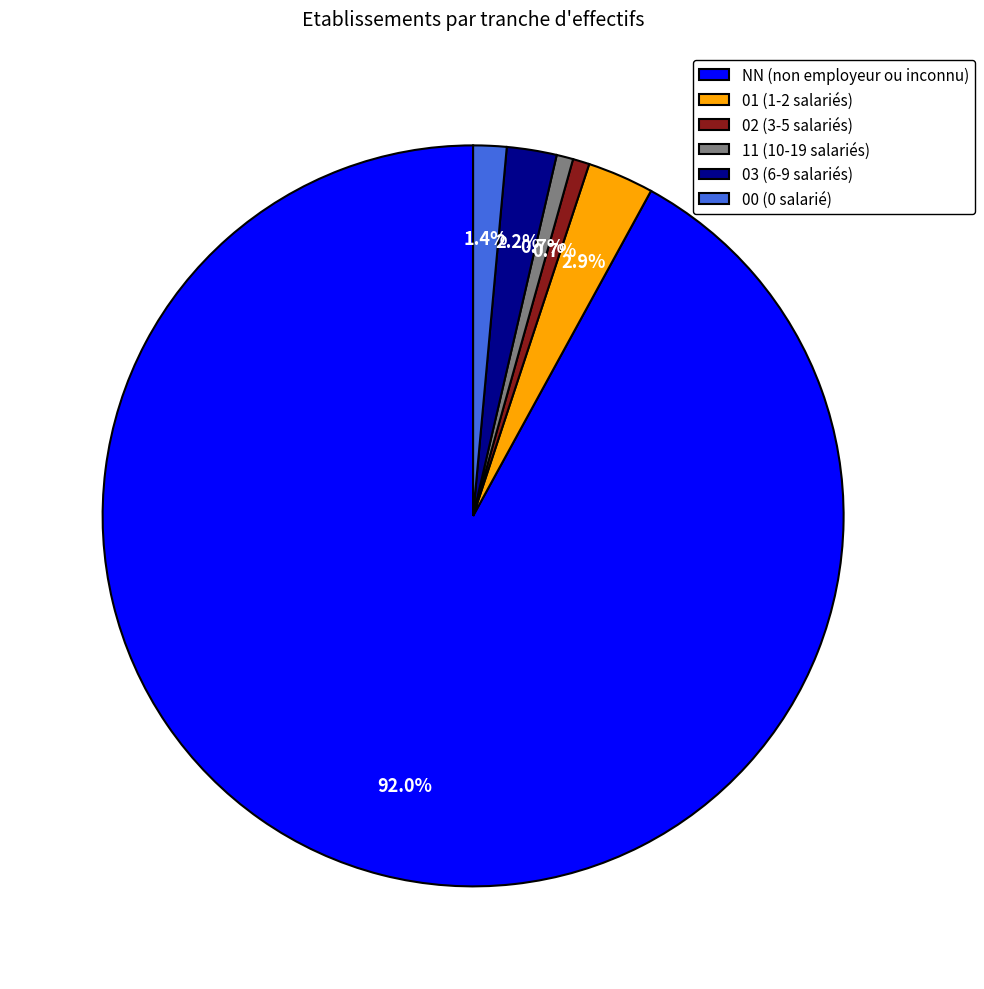

What is the largest slice in the pie chart?

NN